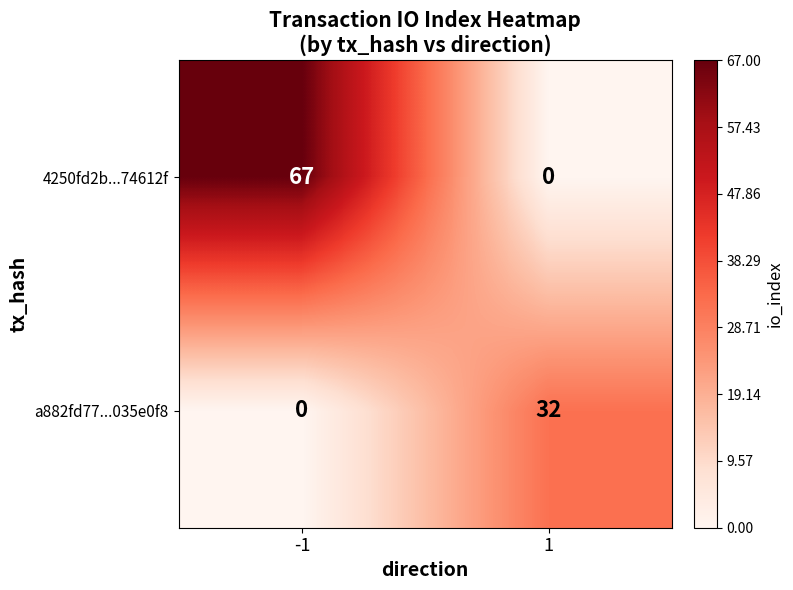

Reading right to left, what are all the values shown in this chart?

4250fd2b...74612f: 1=0	-1=67
a882fd77...035e0f8: 1=32	-1=0